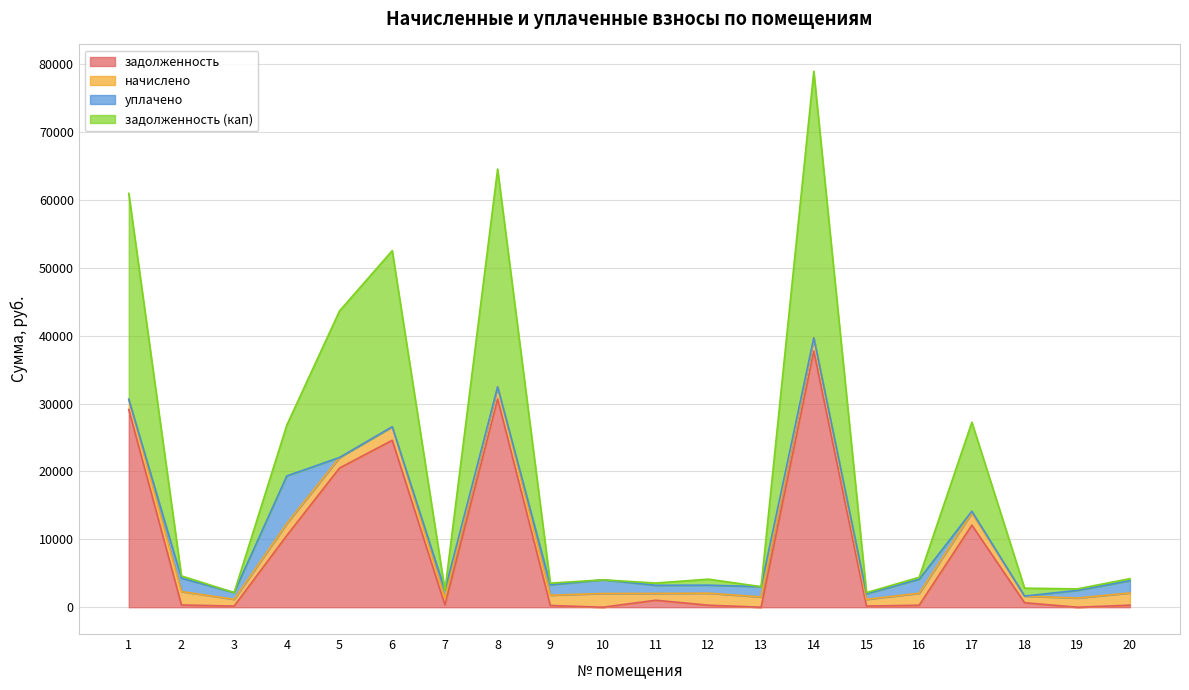

What is the difference between the highest and lowest values at 12?

1771.3